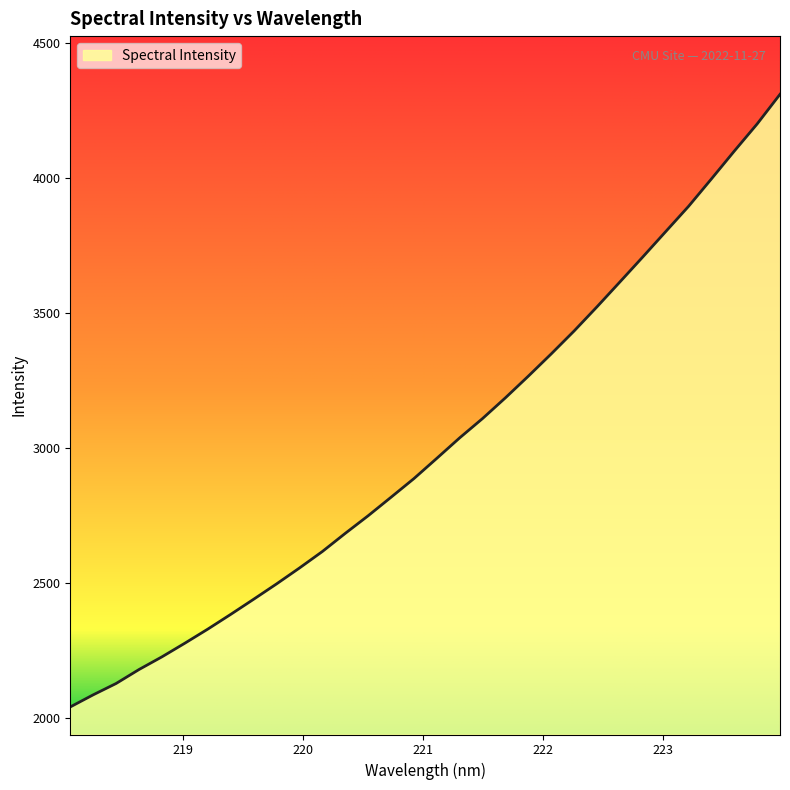

What is the smallest value displayed?

2042.0